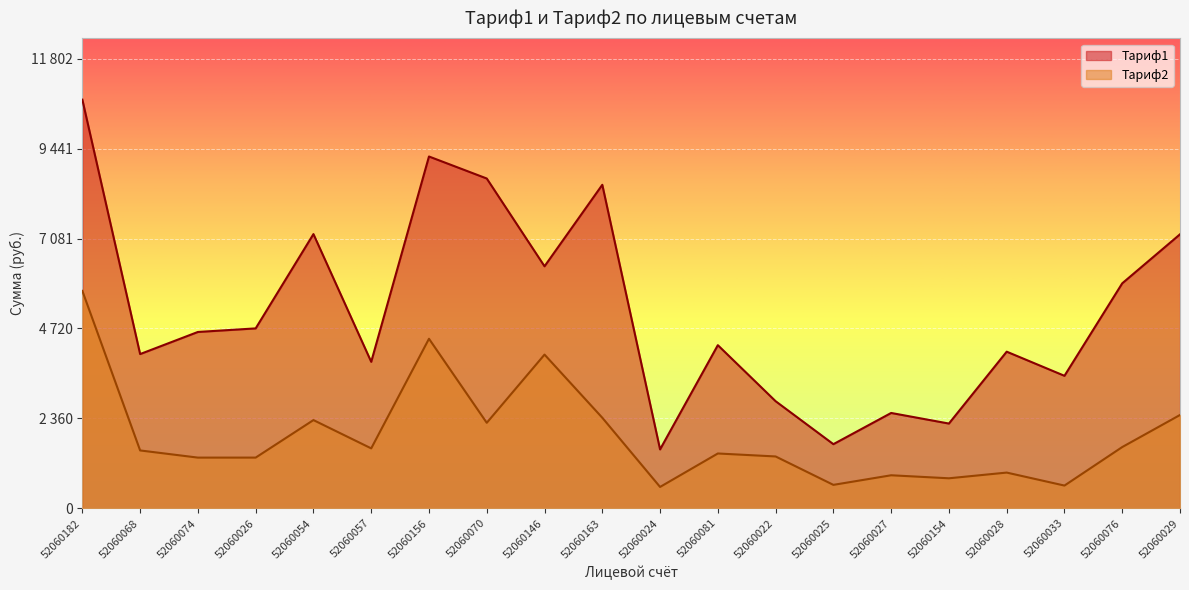

At which label is Тариф2 closest to 3132?

52060029